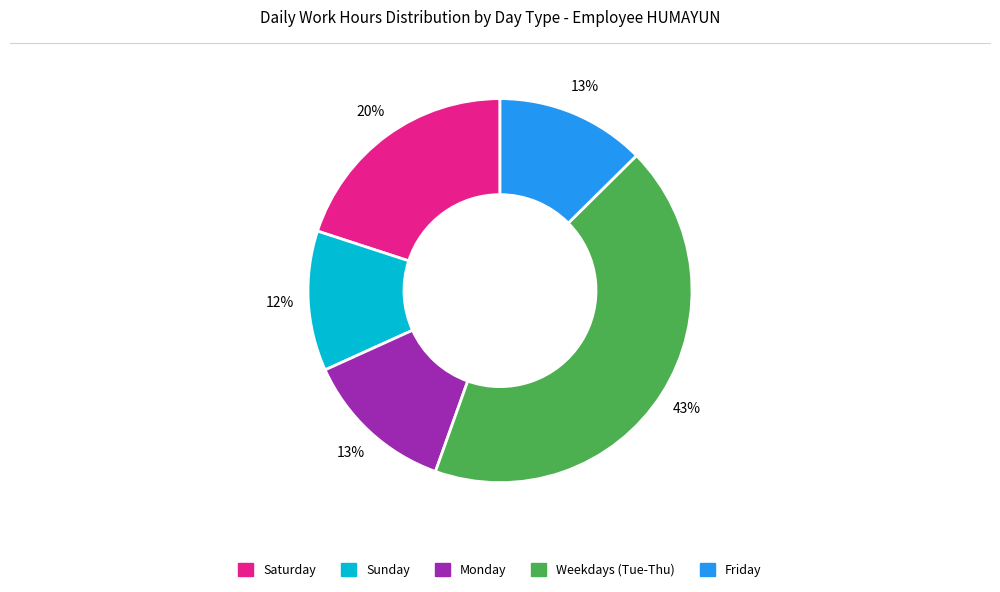

To the nearest percent, what is the average slice percentage?

20%